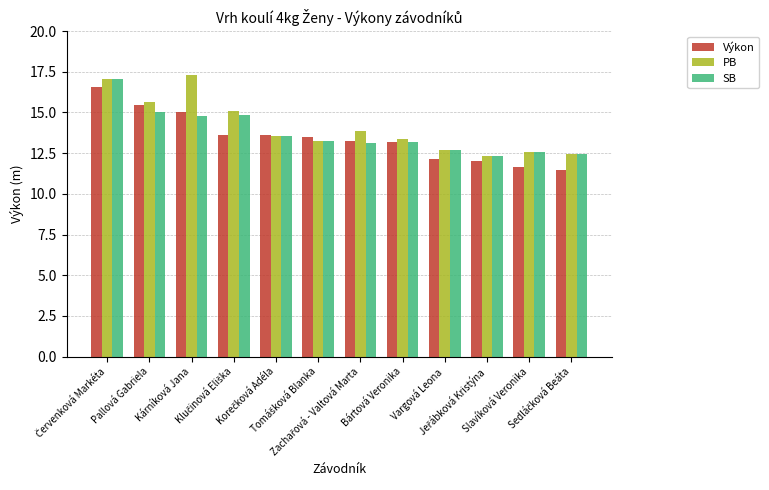

How many data points in Výkon are above 13?

8